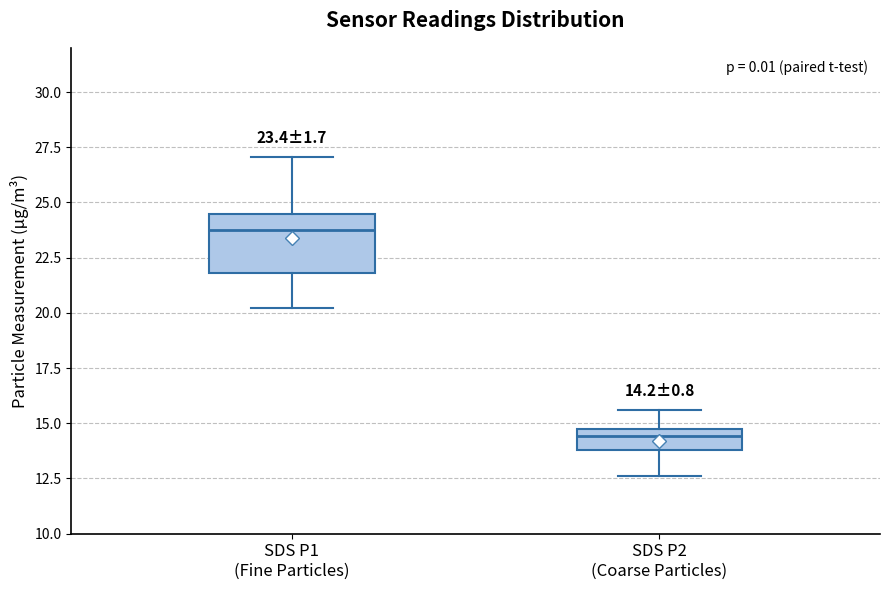

Comparing the boxes themselves (not the whiskers), which one is the tallest?

SDS P1 (Fine Particles)